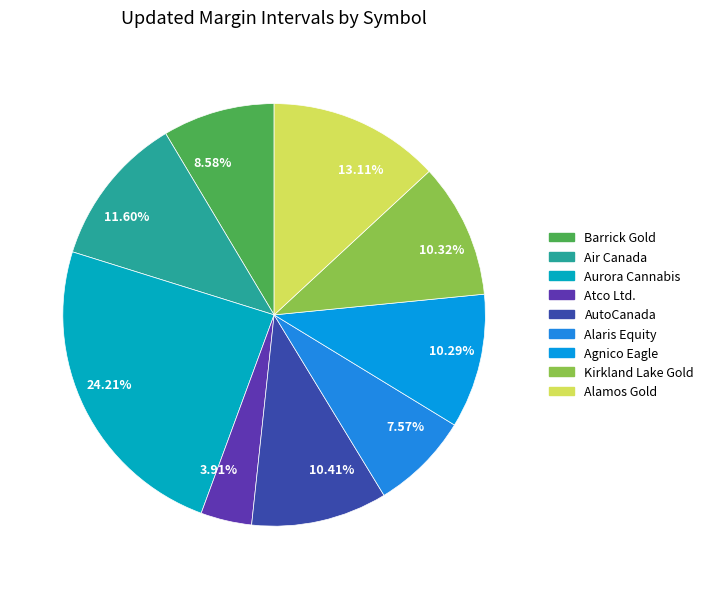

Which has a higher value, 24.21% or 3.91%?

24.21%